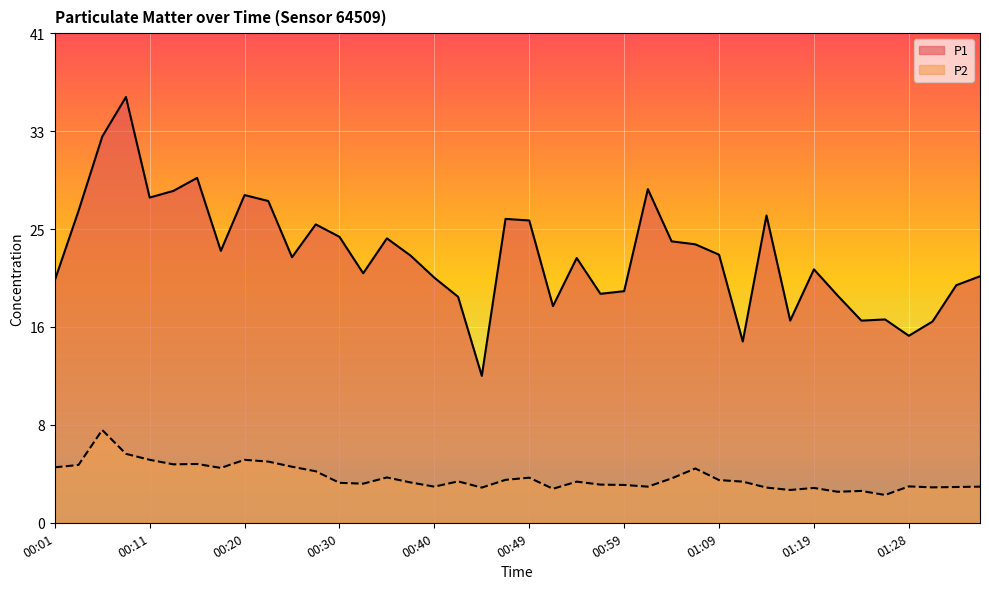

Rank the categories by P2 value from highest to lowest.

00:06, 00:08, 00:11, 00:20, 00:23, 00:15, 00:13, 00:03, 00:25, 00:01, 00:18, 01:07, 00:28, 00:35, 00:49, 01:04, 00:47, 01:09, 00:42, 00:54, 01:11, 00:37, 00:30, 00:32, 00:57, 00:59, 01:28, 00:40, 01:02, 01:36, 01:33, 01:31, 00:45, 01:14, 01:19, 00:52, 01:16, 01:24, 01:21, 01:26